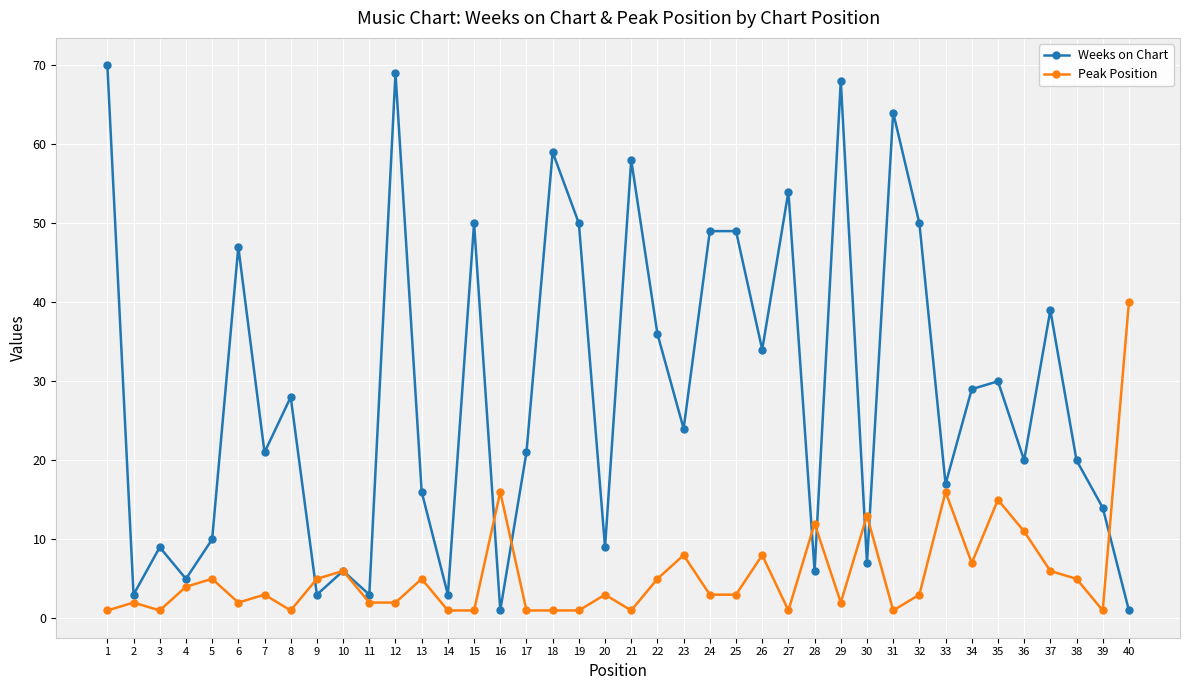

What is the approximate value of Weeks on Chart at 38, to the nearest 10?

20